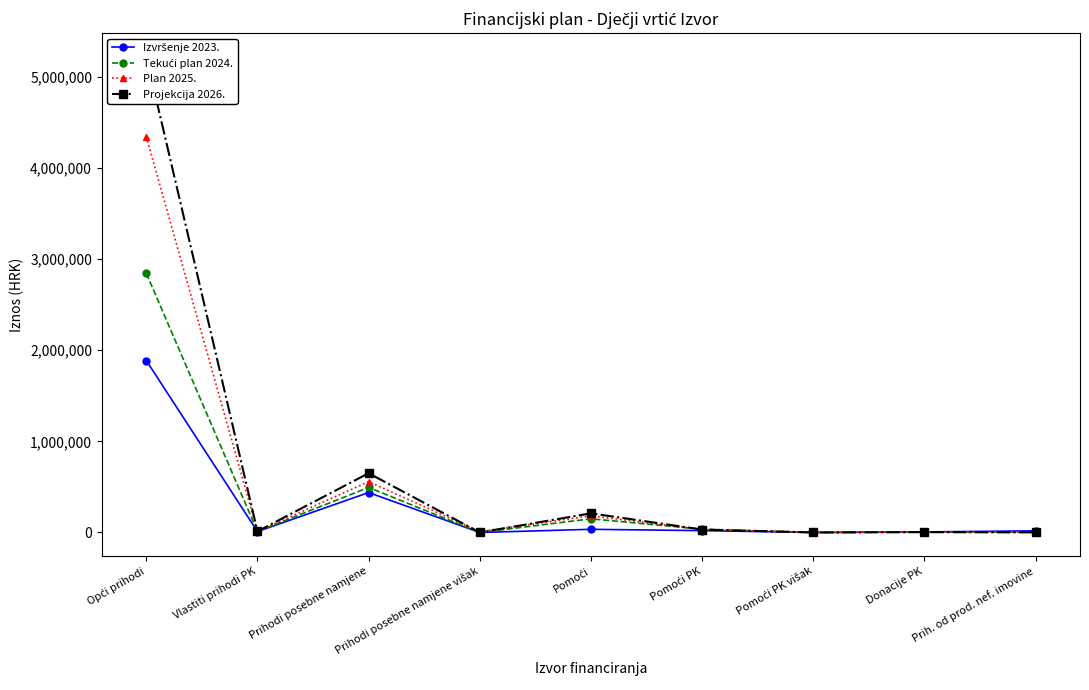

The value of Projekcija 2026. at Vlastiti prihodi PK is 5486.6. True or false?

False